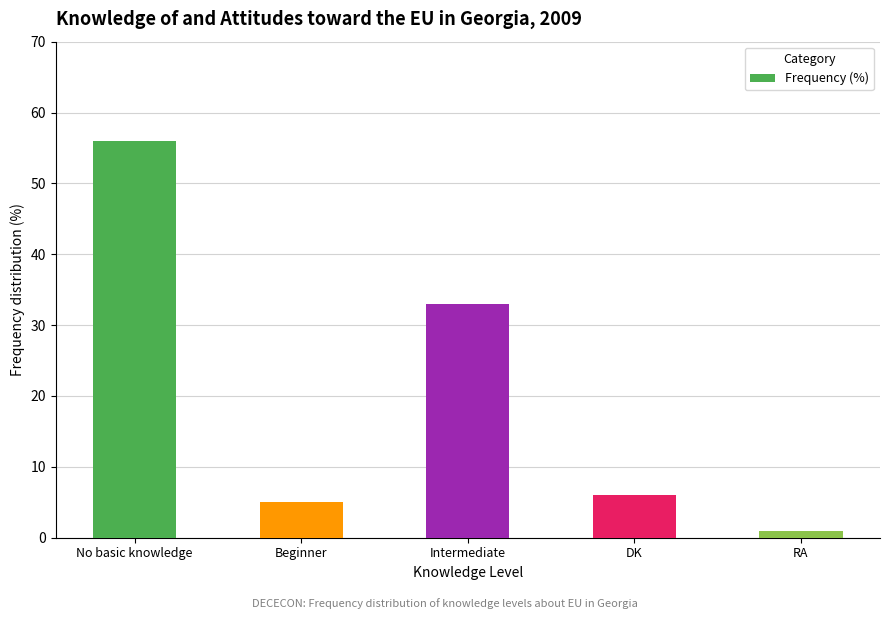

Does the chart contain any negative values?

No